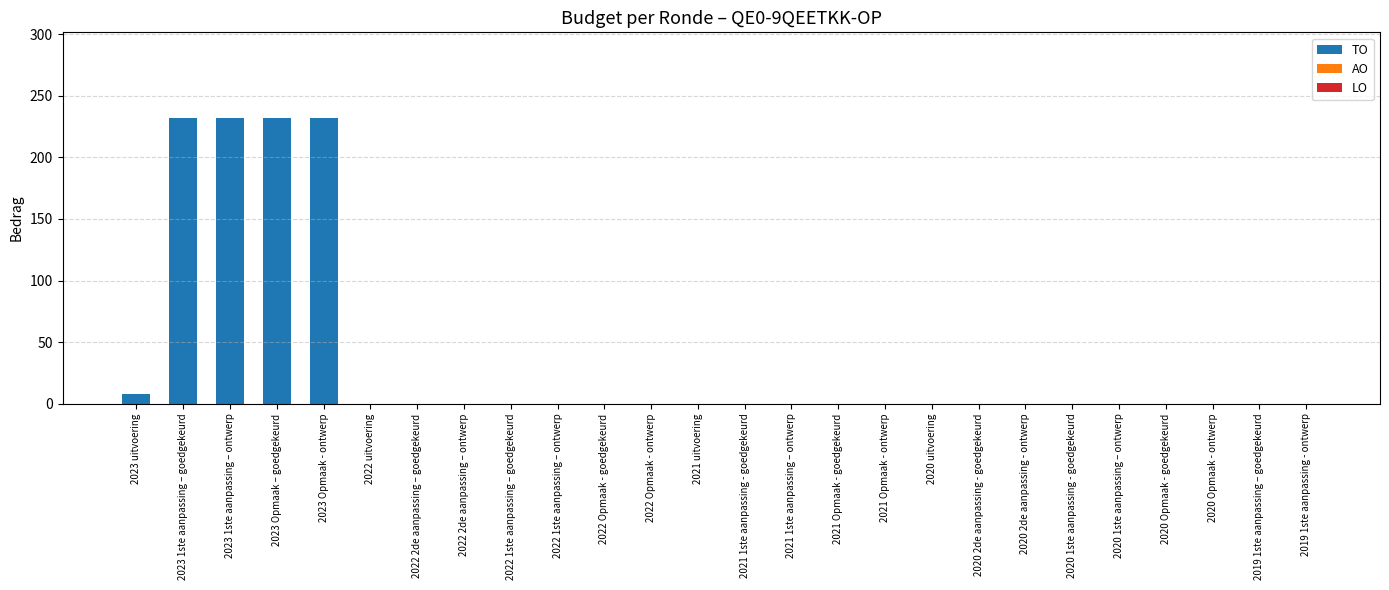

What is the sum of all values?

936